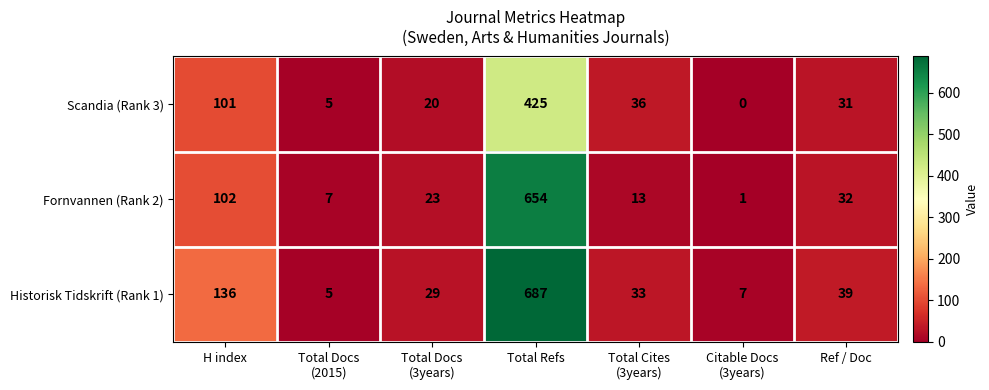

What is the maximum value shown in the chart?

687